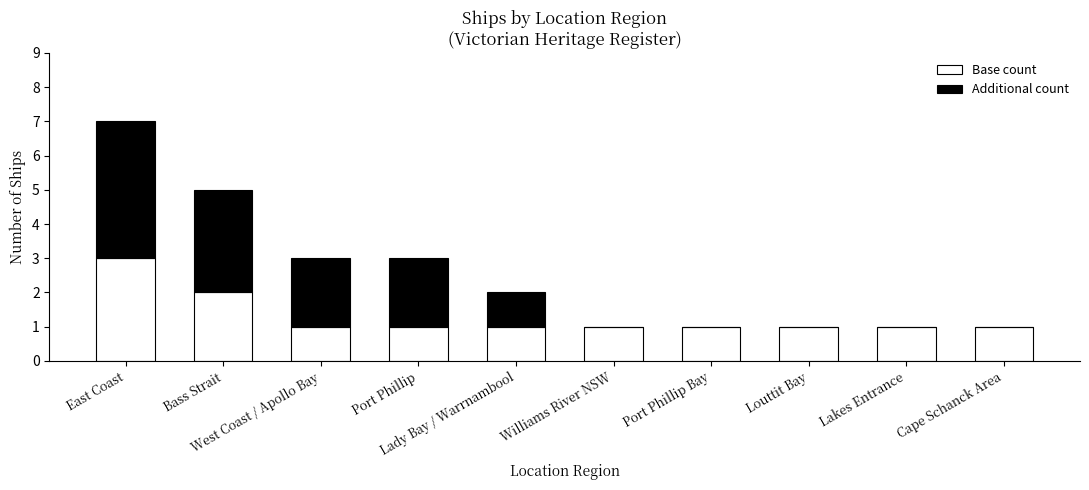

What is the sum of all Base count values?

13